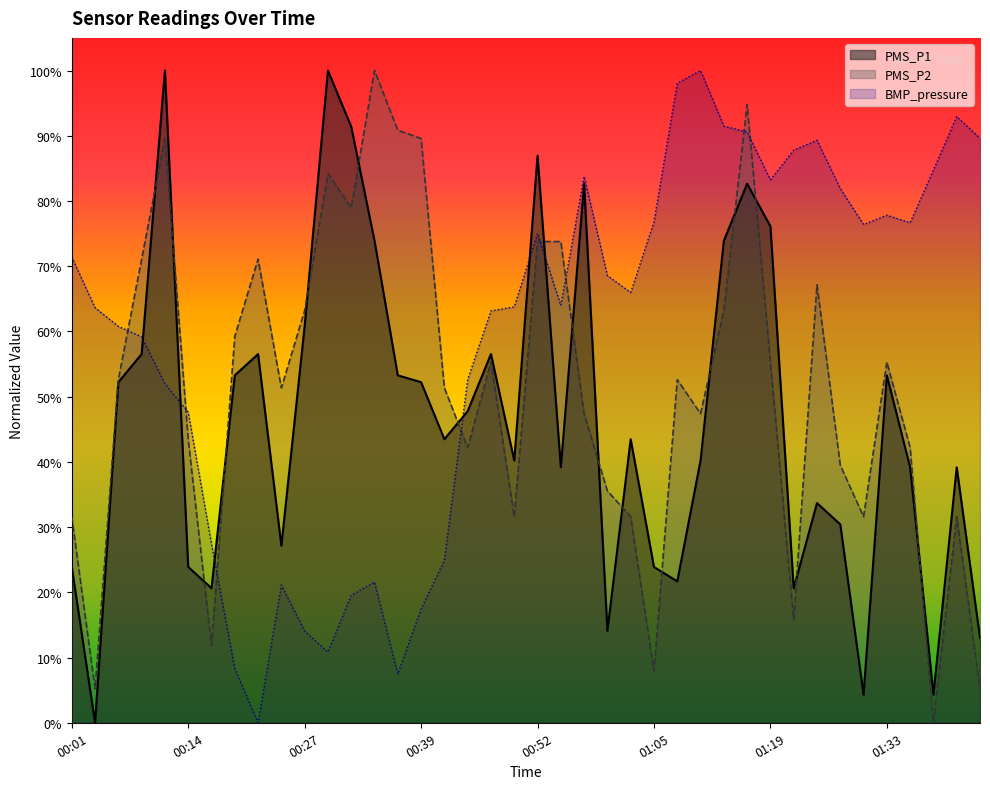

Rank the series at 01:00 from lowest to highest value.

PMS_P1, PMS_P2, BMP_pressure